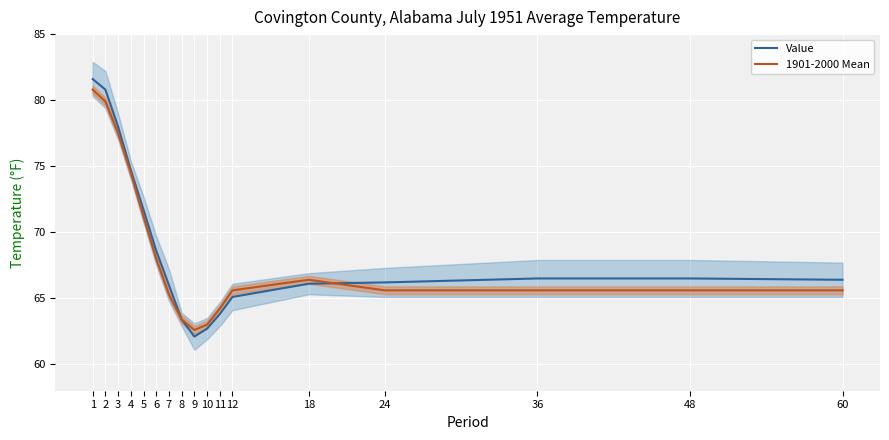

What are all the series names shown in the legend?

Value, 1901-2000 Mean